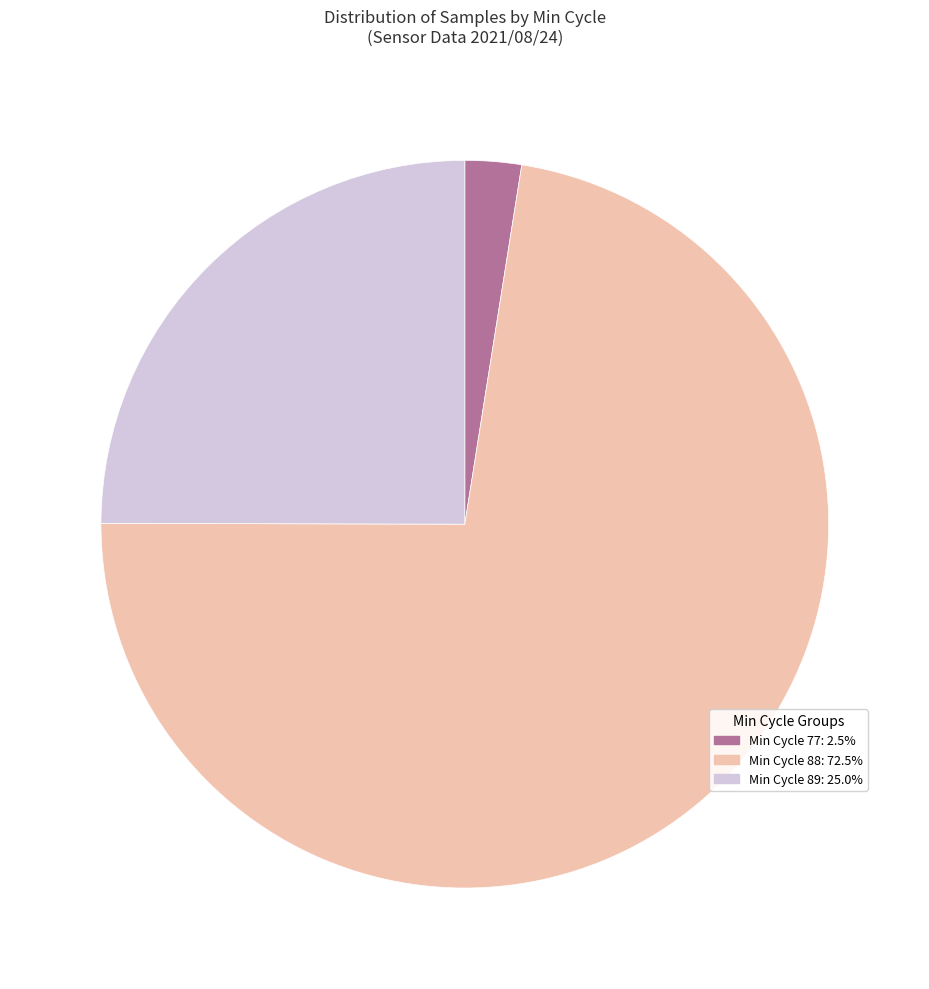

Is there a majority slice in this chart?

Yes